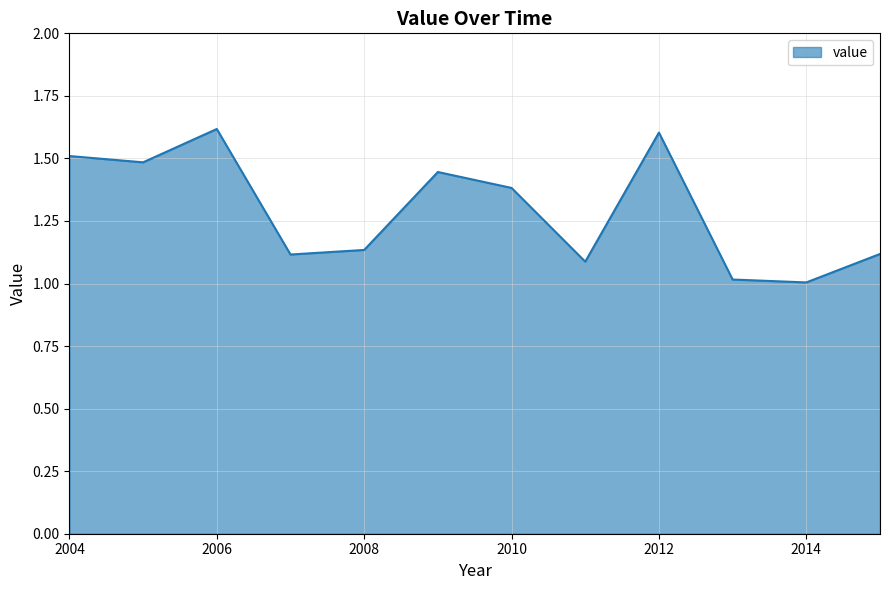

Does the chart have visible grid lines?

Yes